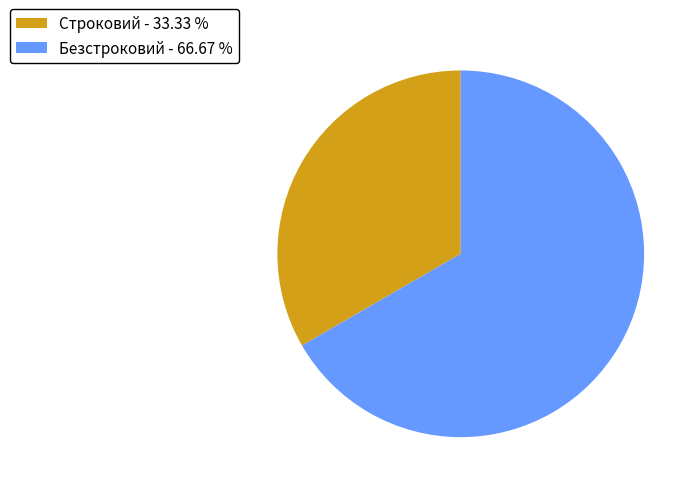

Is it true that Безстроковий is 60% of the pie?

False